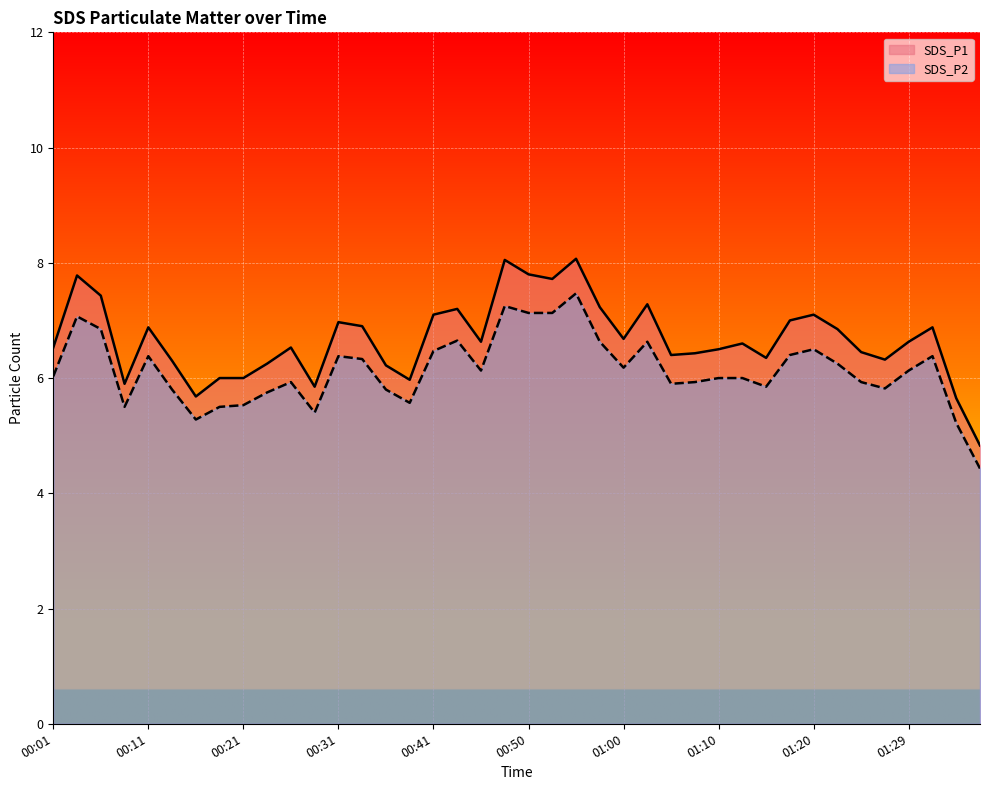

Read the SDS_P1 value at 01:20.

7.1